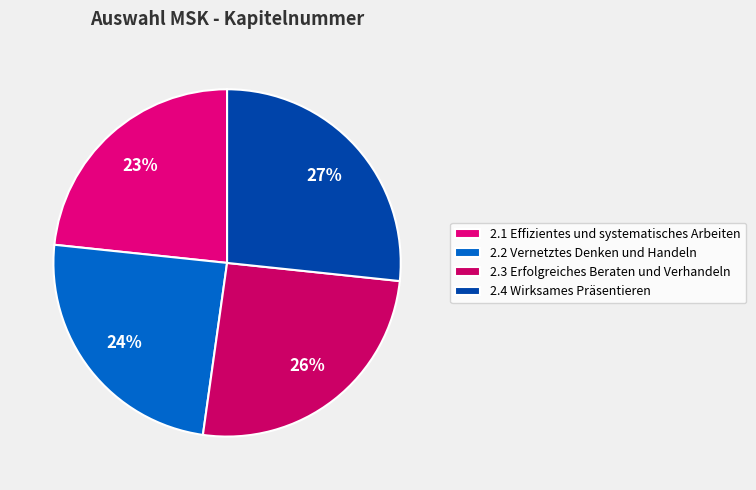

To the nearest percent, what portion does 2.1 Effizientes und systematisches Arbeiten represent?

23%